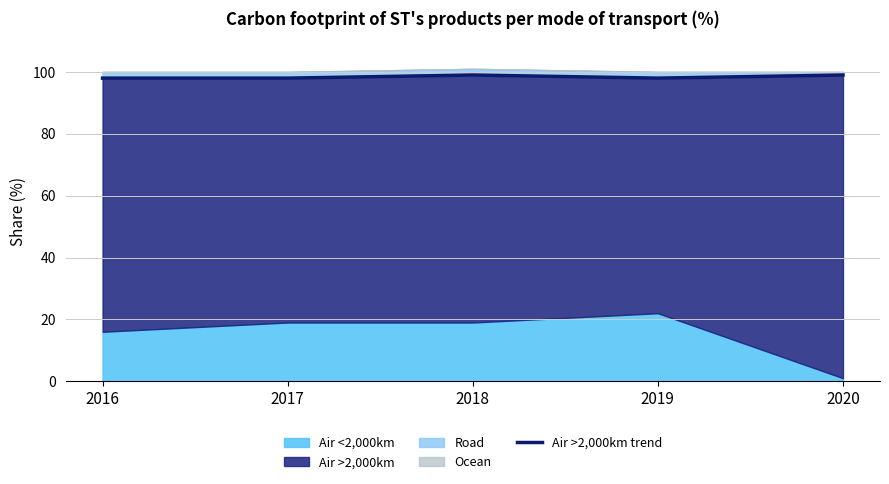

At which category does the chart reach its minimum across all series?

2016